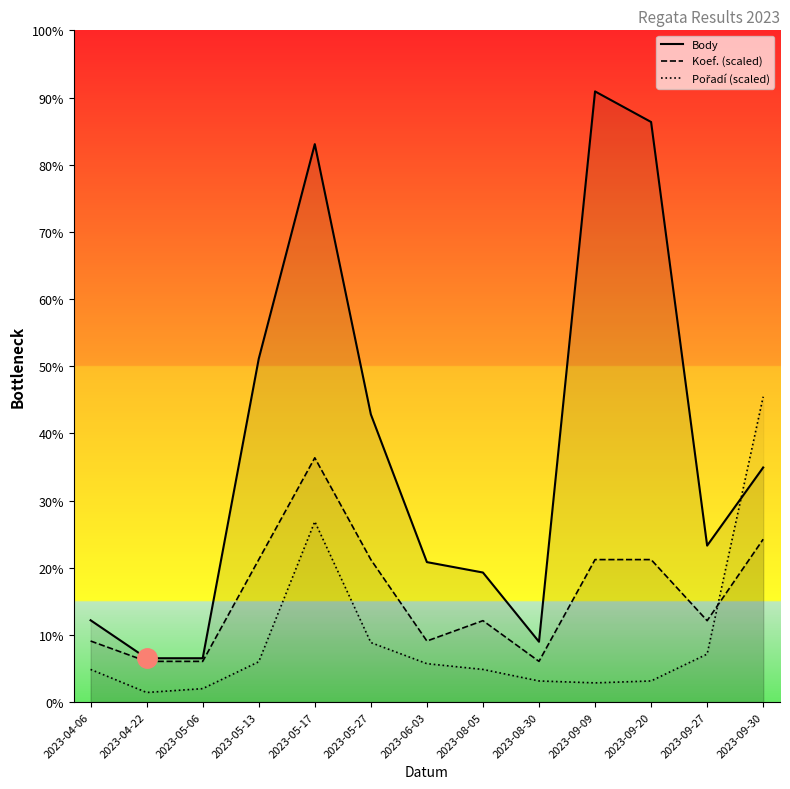

Which series has the widest spread of values?

Body